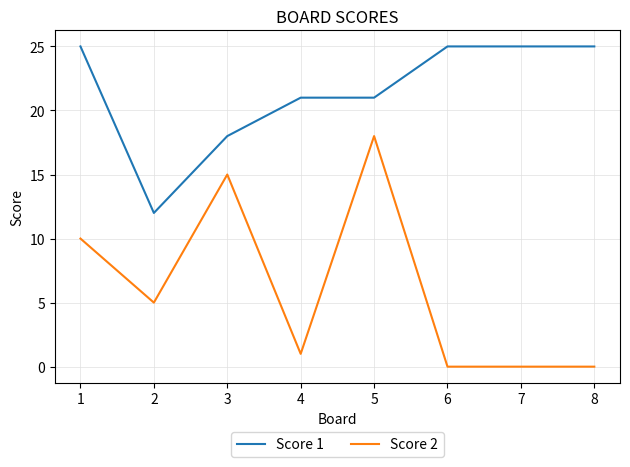

Is it true that Score 2 equals 5 at 2?

True